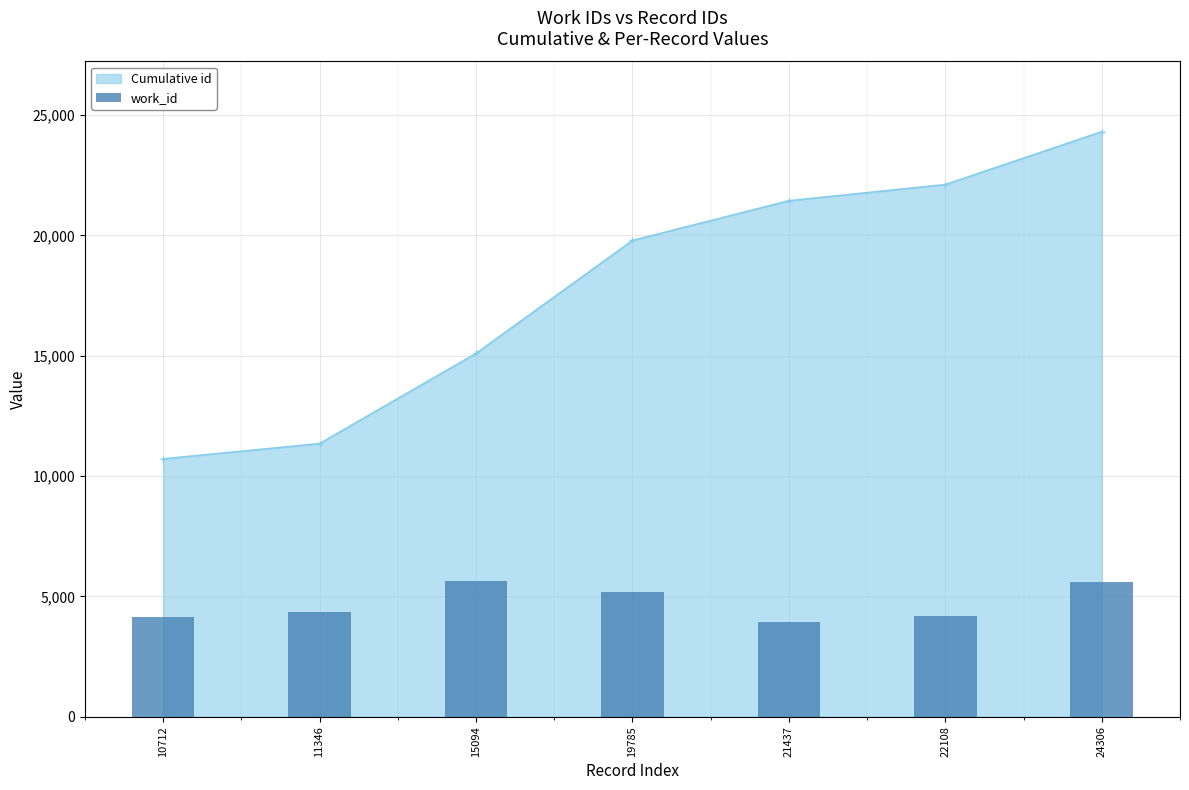

Rank the categories by value from lowest to highest.

21437, 10712, 22108, 11346, 19785, 24306, 15094